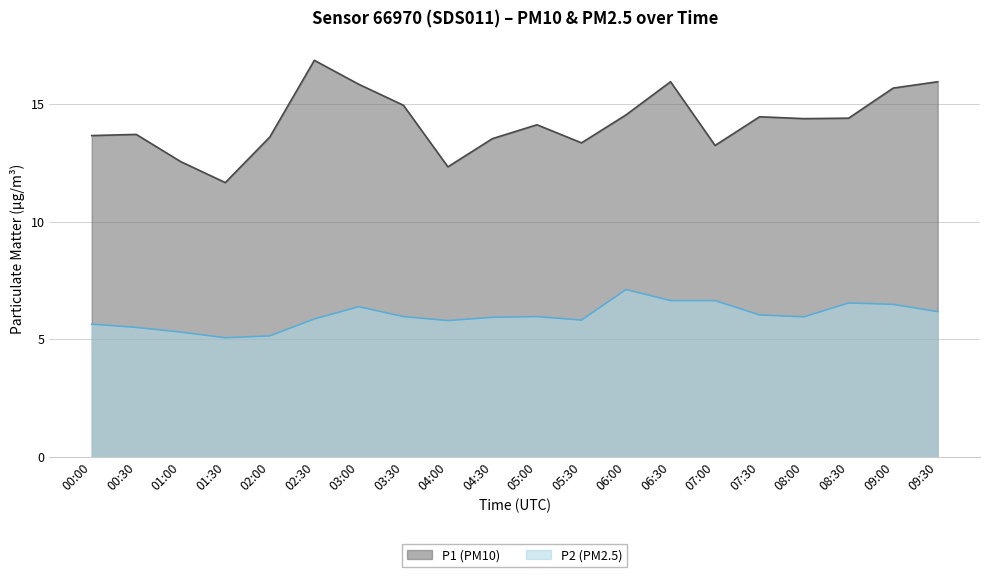

What is the label of the 11th point from the right?

04:30